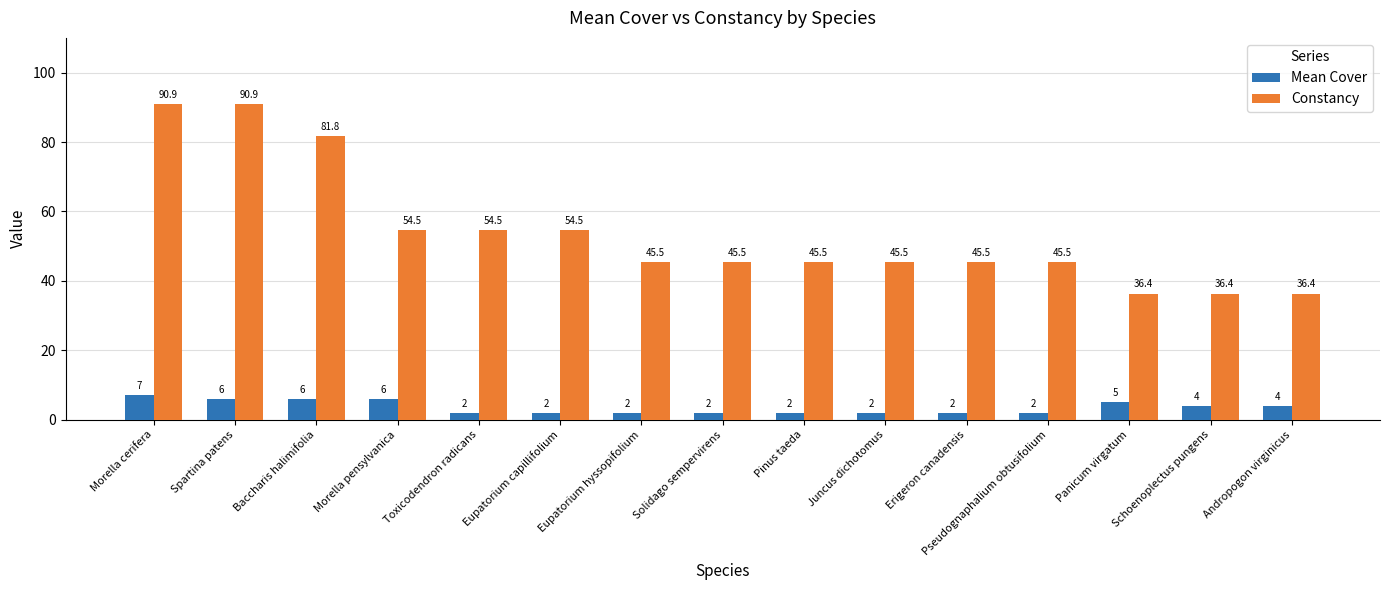

Between Spartina patens and Baccharis halimifolia, which series saw the biggest shift?

Constancy